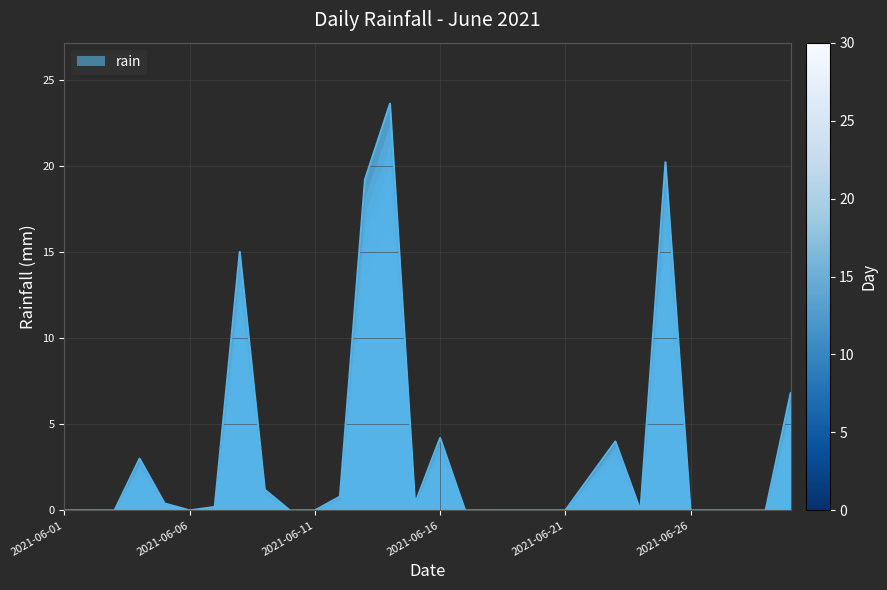

What is the greatest value displayed?

23.6